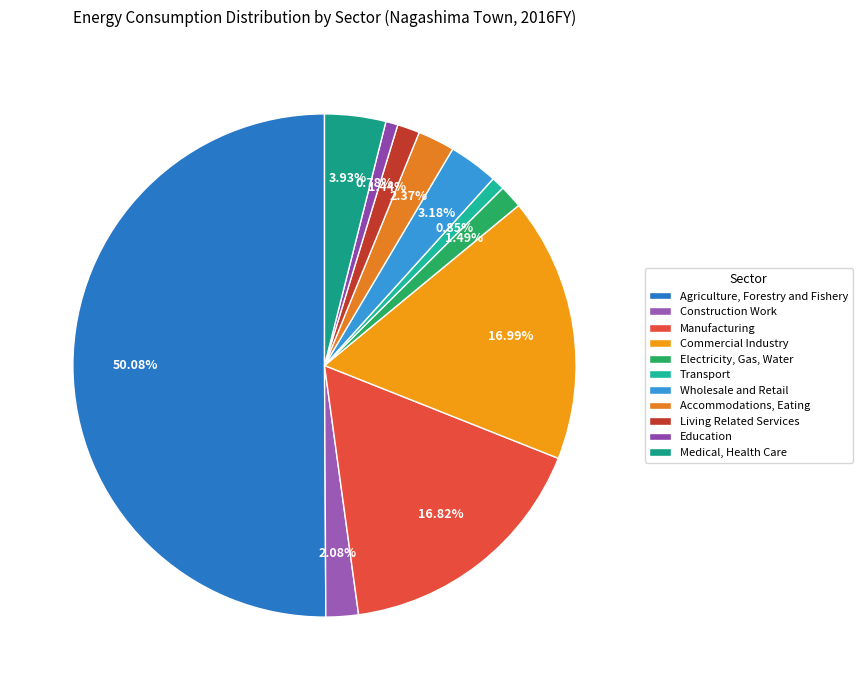

To the nearest percent, what is the combined percentage of Living Related Services and Medical, Health Care?

5%